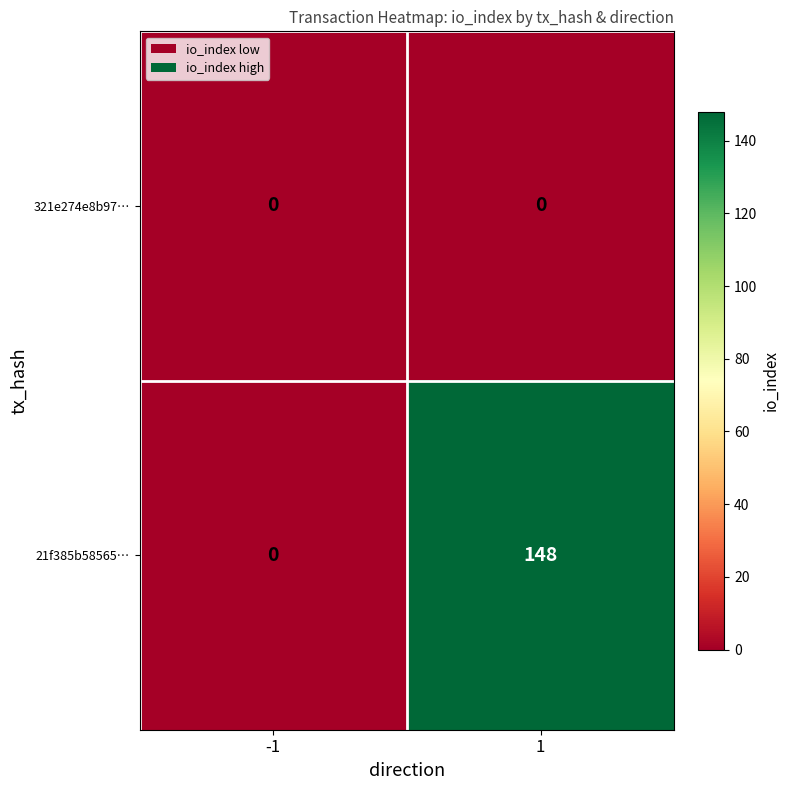

At which category is the sum across all series the highest?

1